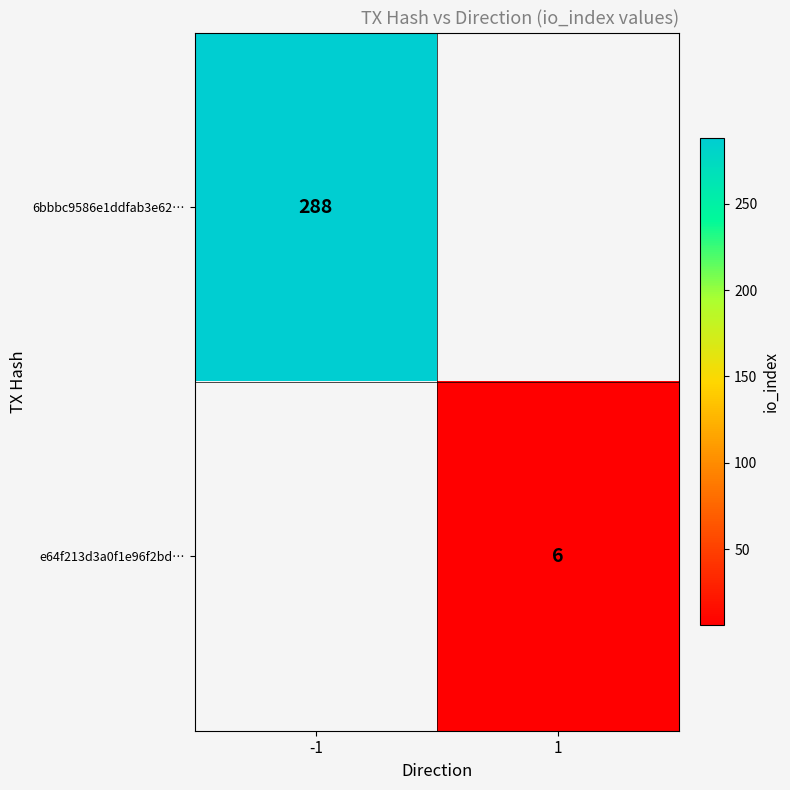

The 6bbbc9586e1ddfab3e62… series shows 288 at -1. True or false?

True